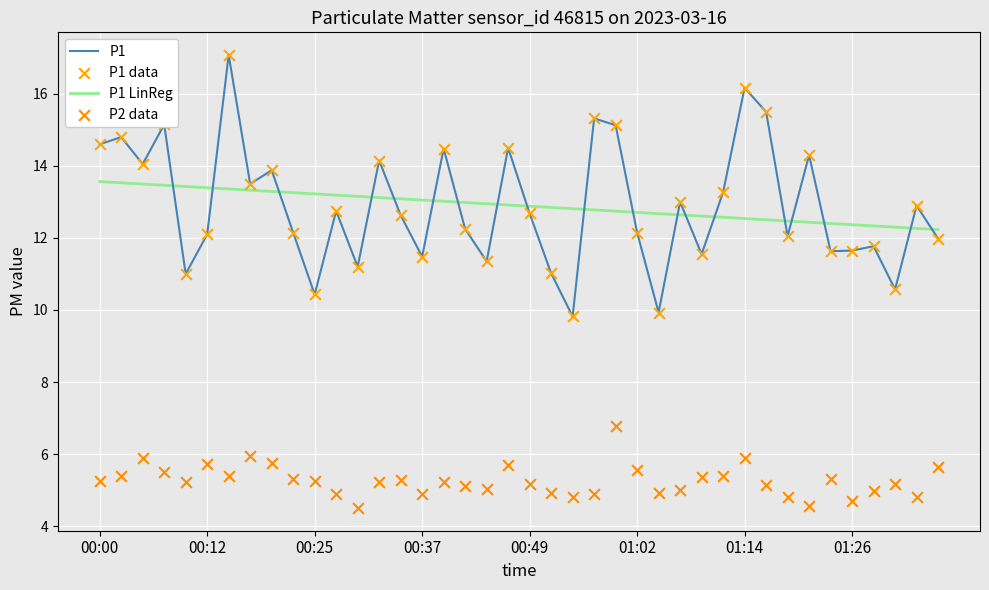

True or false: P1 LinReg and P1 intersect in this chart.

True